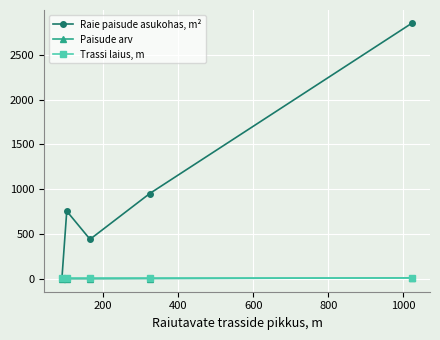

Which series has the largest total across all categories?

Raie paisude asukohas, m²